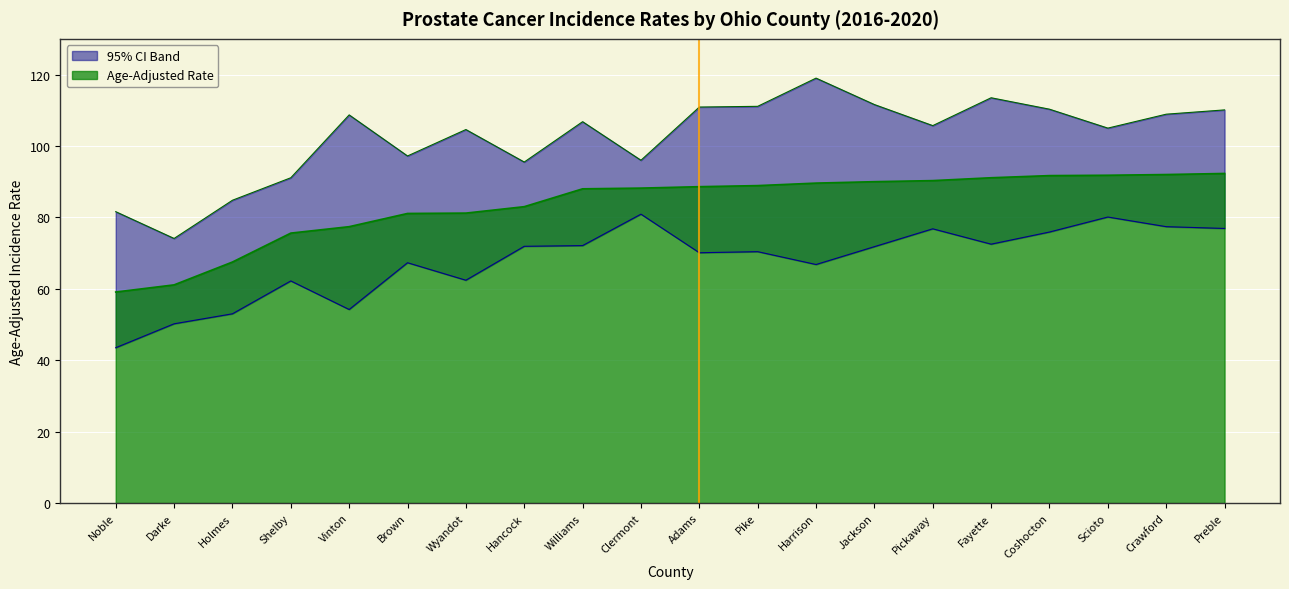

Does the chart display data point markers on the line(s)?

No